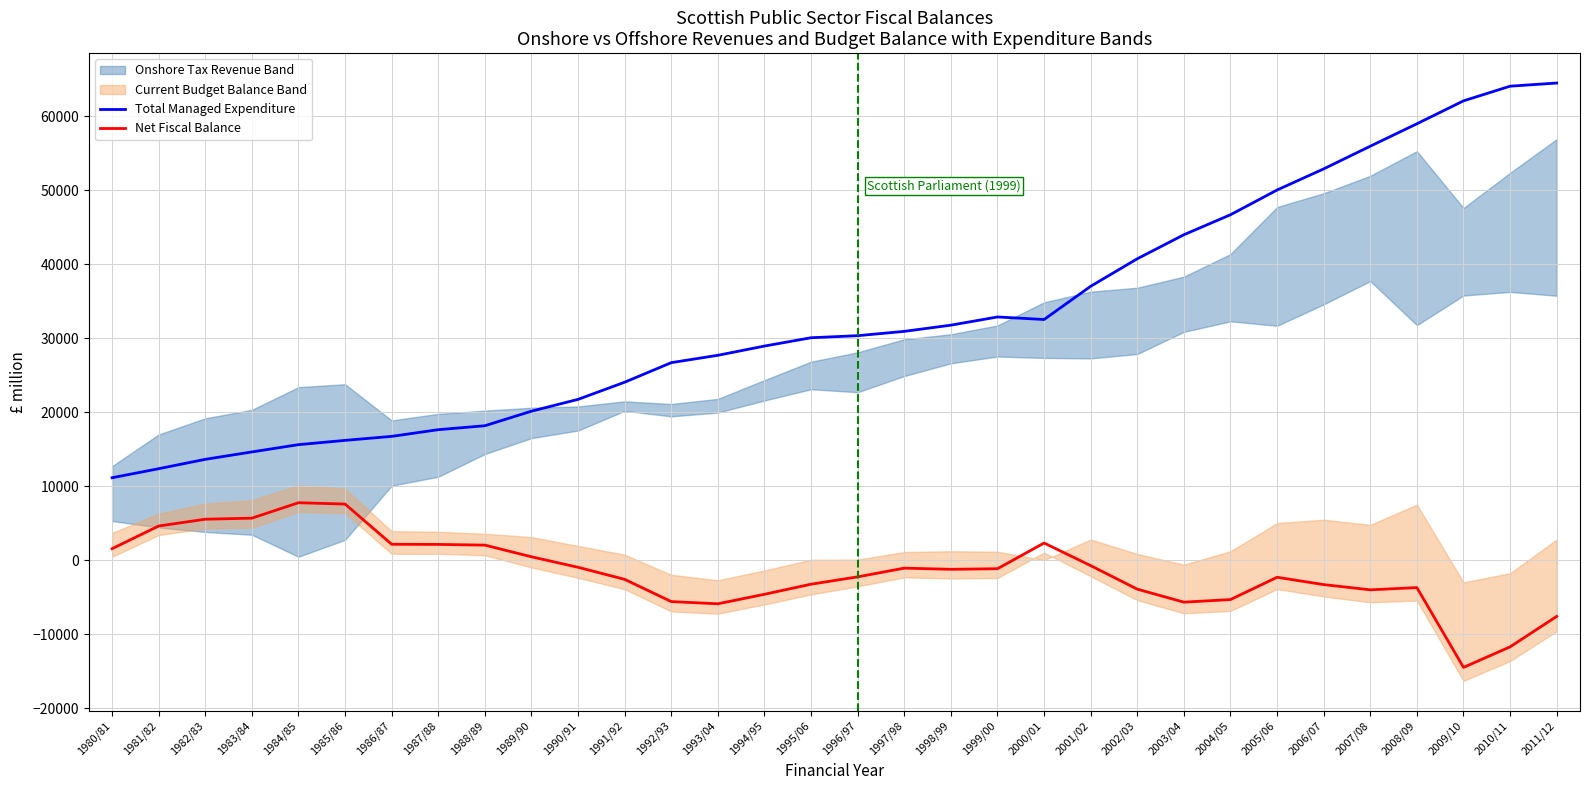

Is this an area chart (filled region under the line)?

No